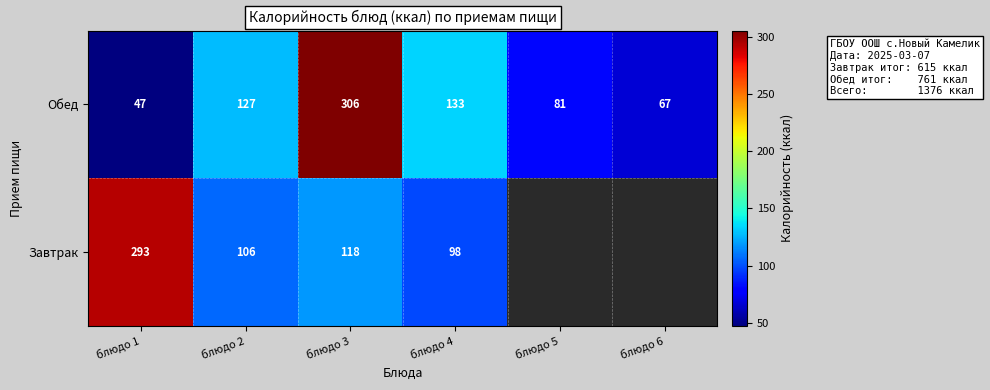

What is the spread (max minus min) of values at блюдо 4?

35